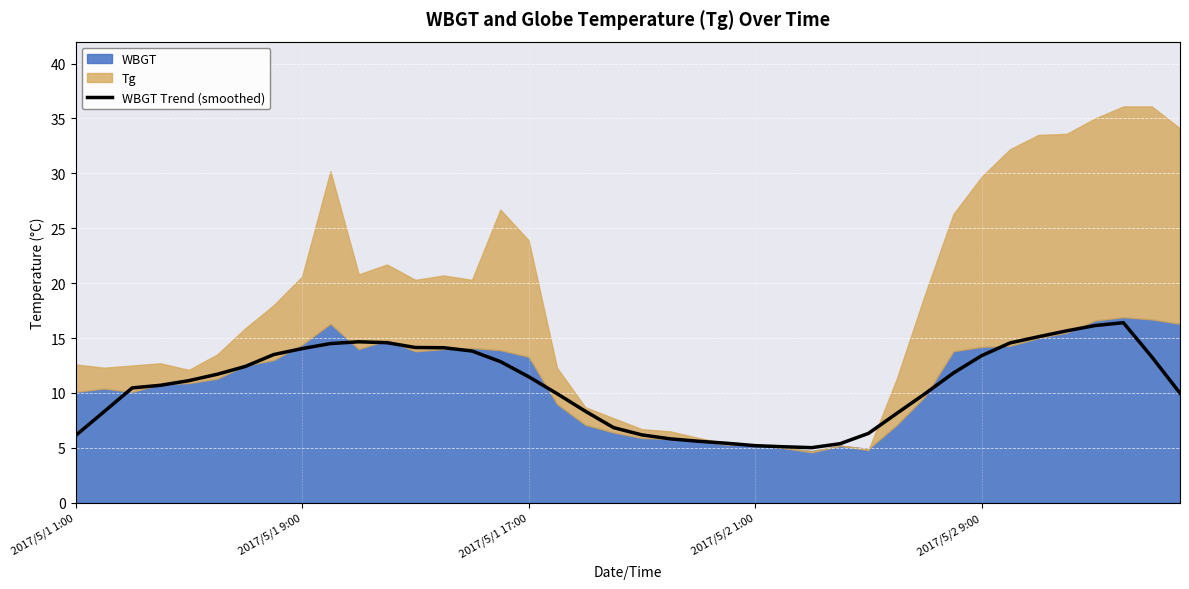

What is the lowest value of the WBGT Trend (smoothed) series?

5.0